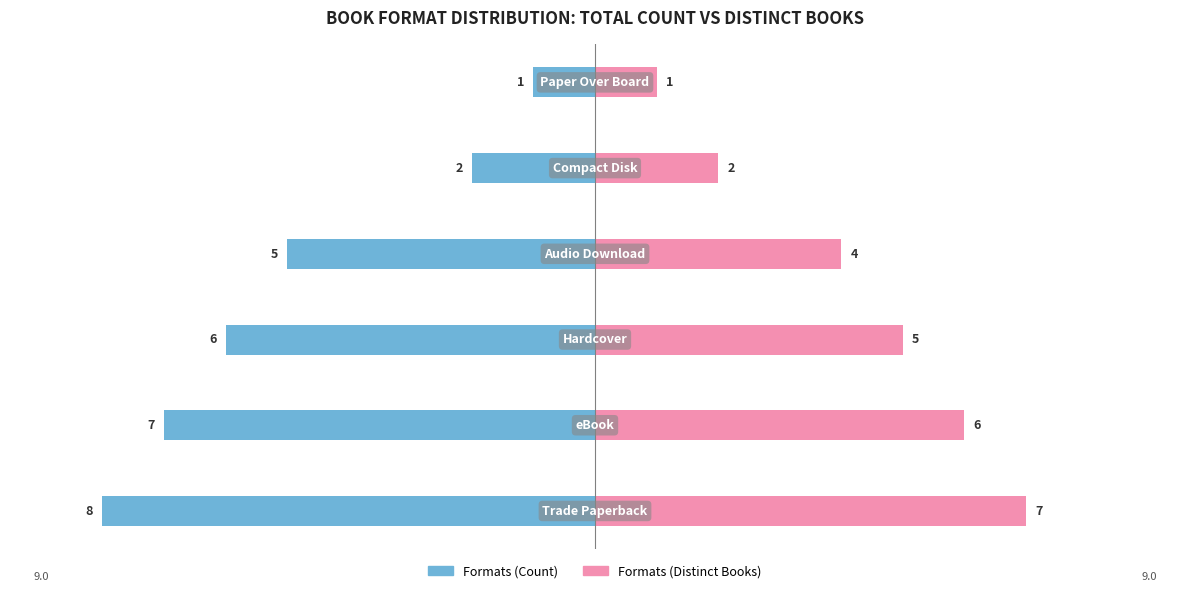

Are the bars grouped side by side (vs. stacked)?

Yes